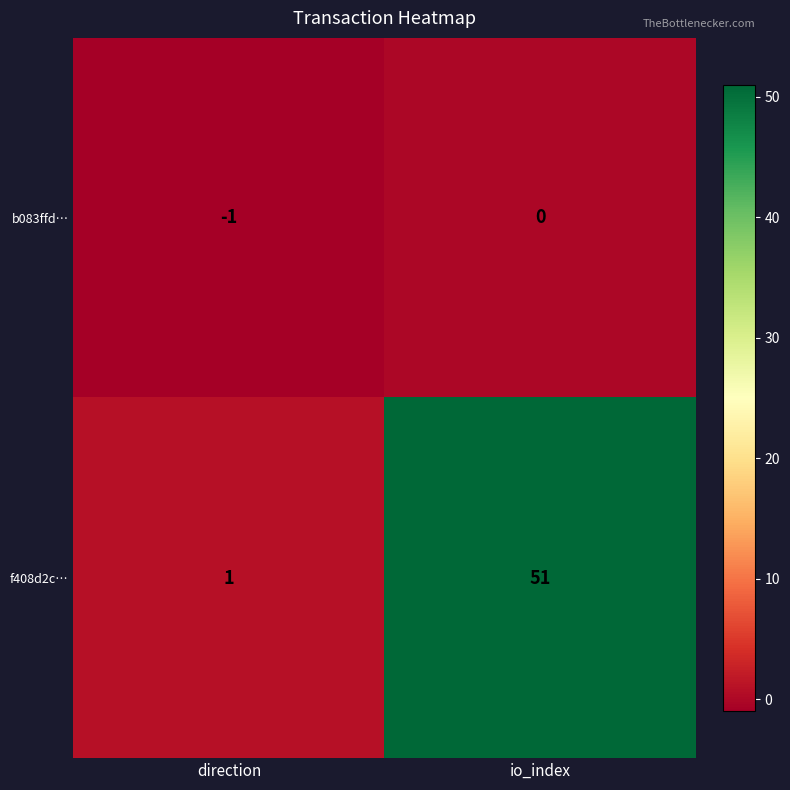

Rank the series by their average value, from lowest to highest.

b083ffd…, f408d2c…